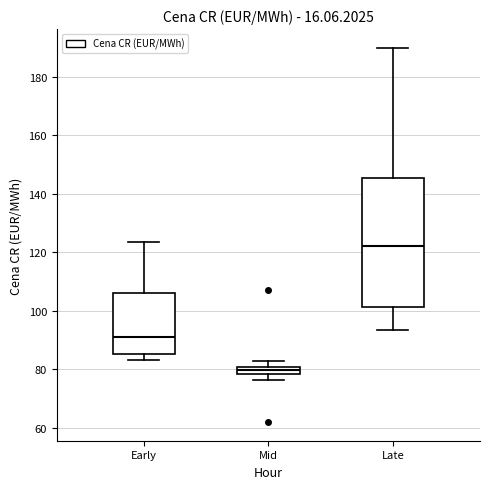

Where does the median line of the box for Late sit on the y-axis? The values are not printed on the chart, so give them approximately, as read against the axis.

122